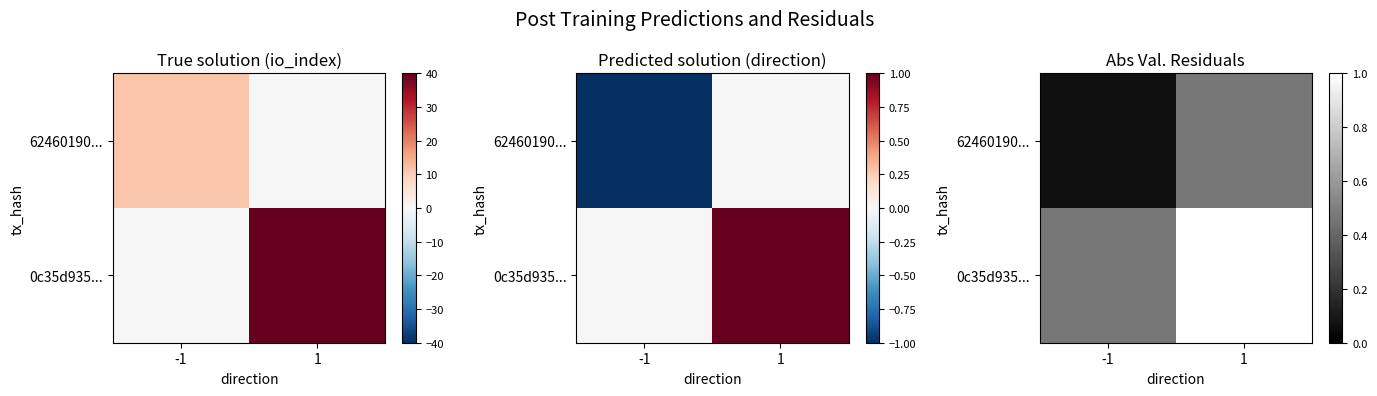

Which series has the largest range (max minus min)?

0c35d935...